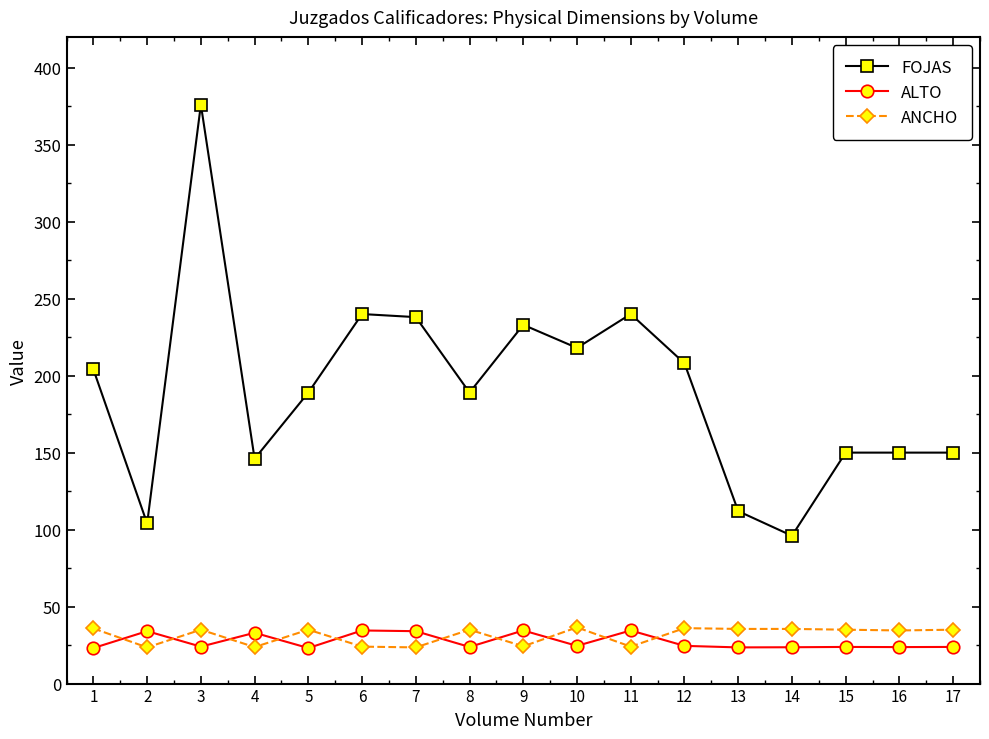

What are all the series names shown in the legend?

FOJAS, ALTO, ANCHO